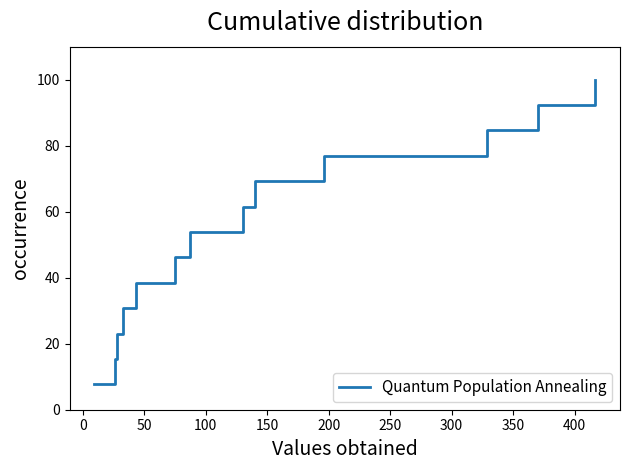

How many lines are shown in the chart?

1